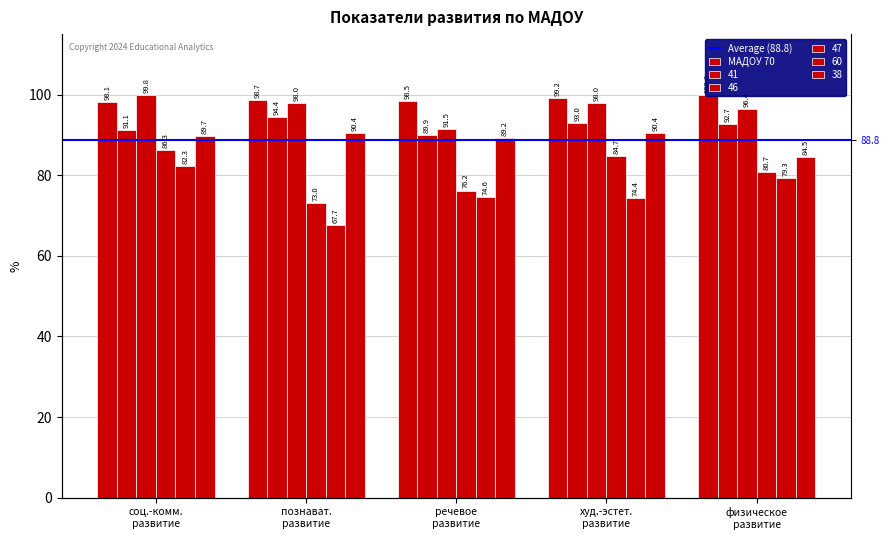

What is the smallest value displayed?

67.7